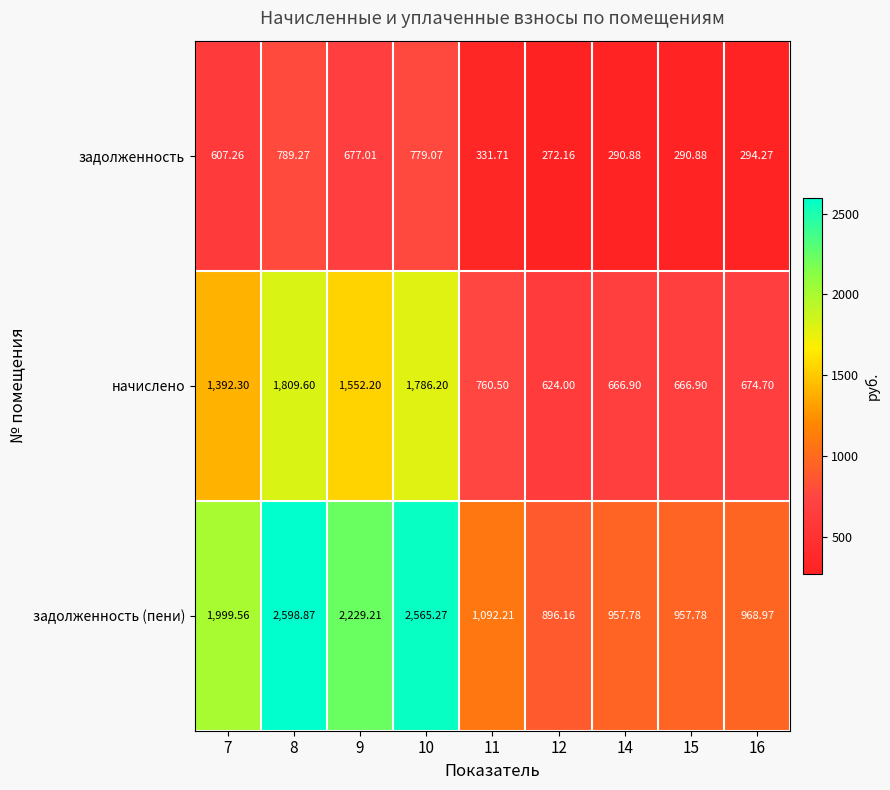

List the series in order of their overall mean, lowest first.

задолженность, начислено, задолженность (пени)